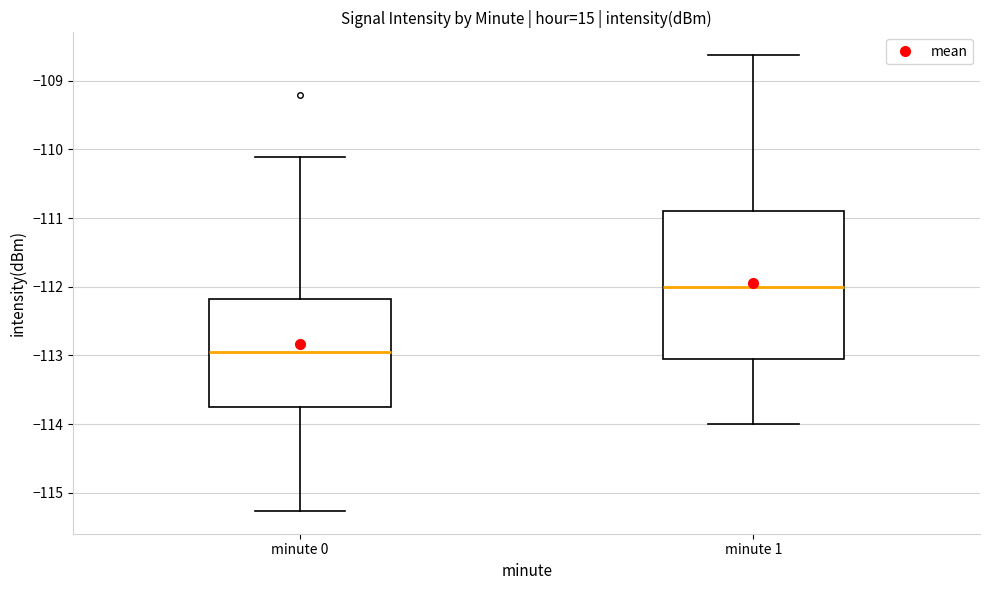

Which box's median line is the lowest?

minute 0